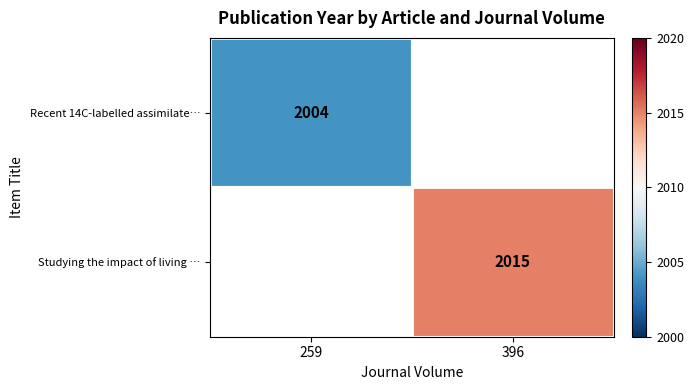

True or false: Recent 14C-labelled assimilate… has a value of 445 at 259.

False